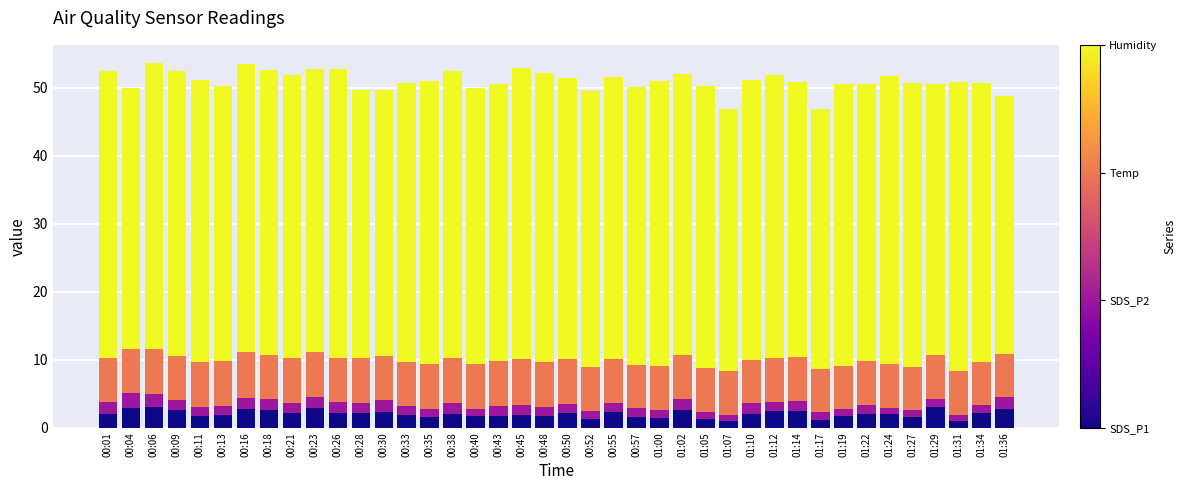

Are the bars horizontal?

No